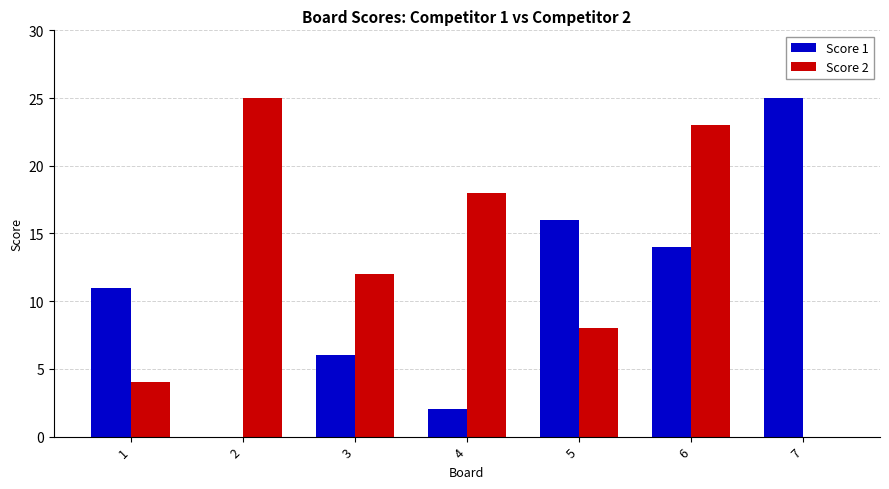

Read the Score 1 value at 3, to the nearest 5.

5